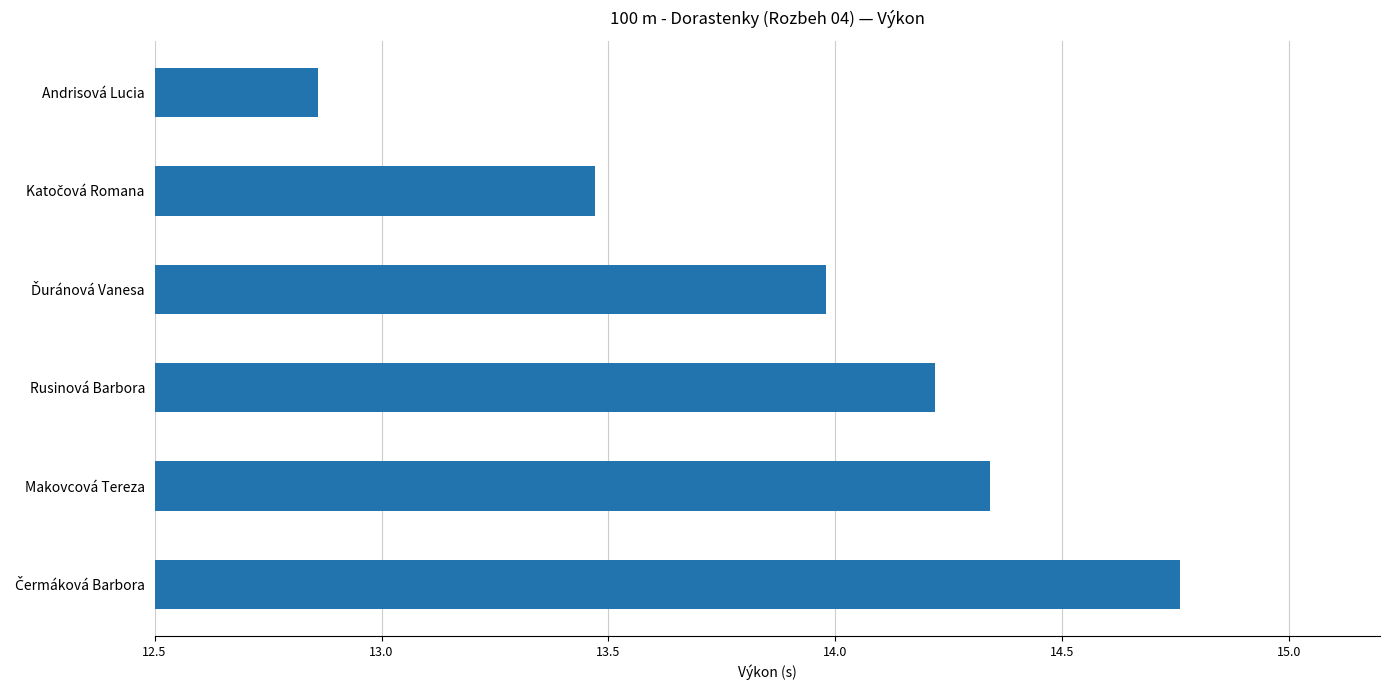

What is the label of the 1st bar from the top?

Andrisová Lucia